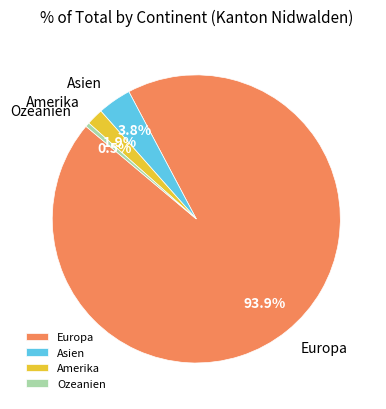

To the nearest percent, what portion does Amerika represent?

2%